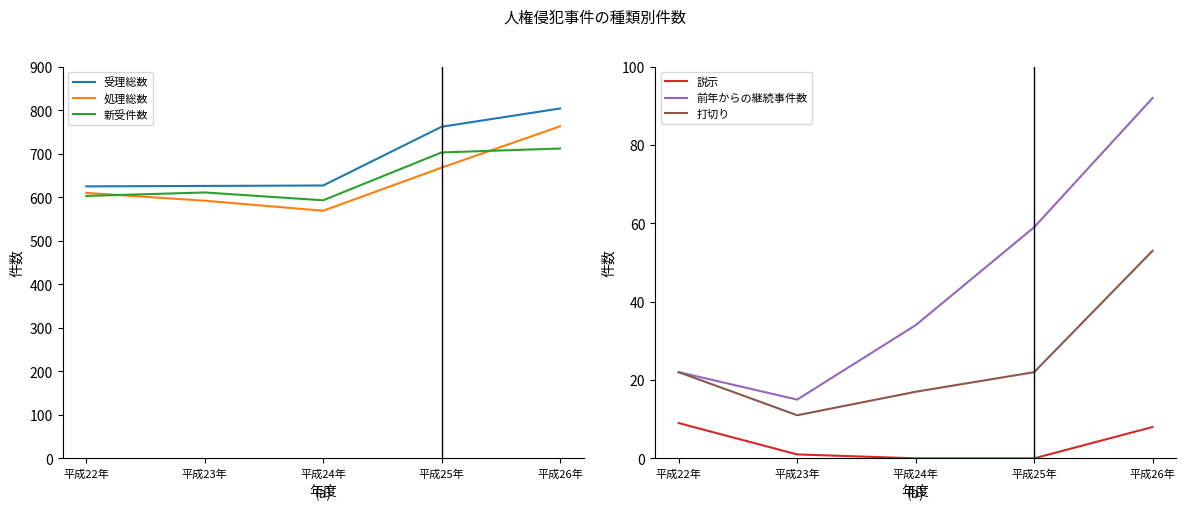

At how many categories does at least one series exceed 331?

5